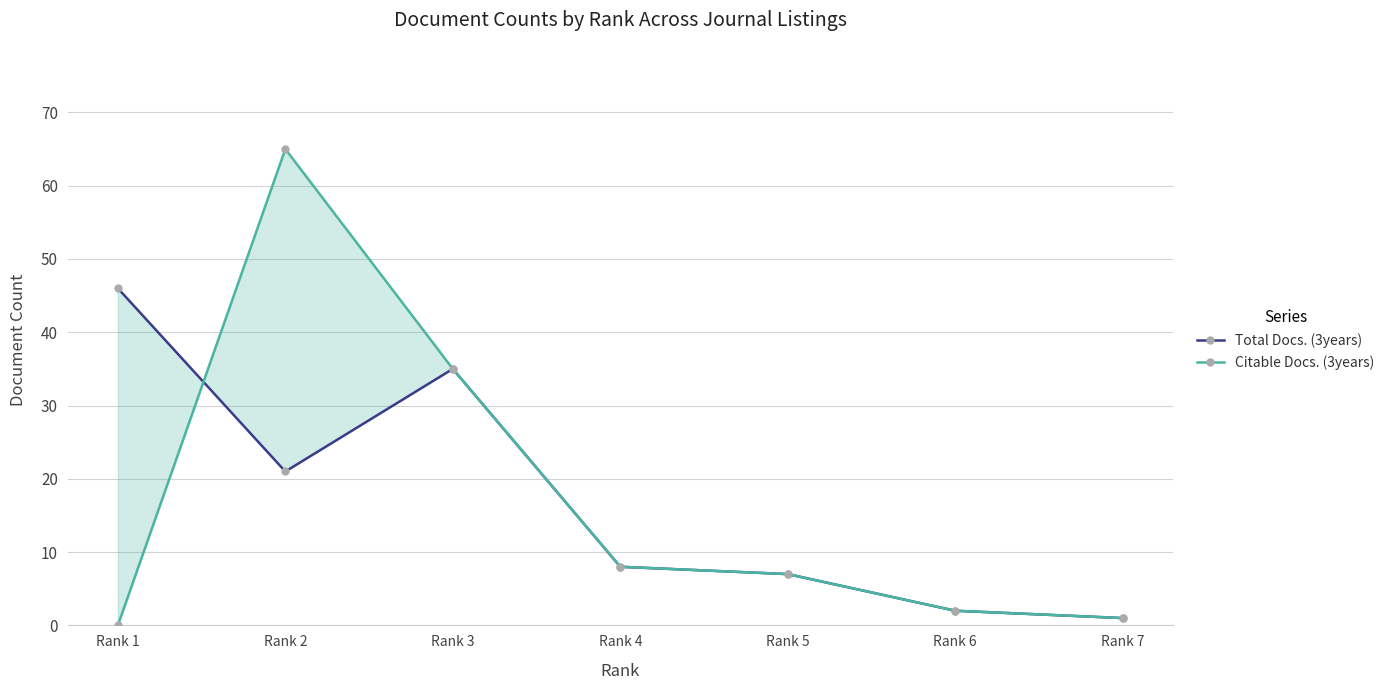

What is the lowest value of the Total Docs. (3years) series?

1